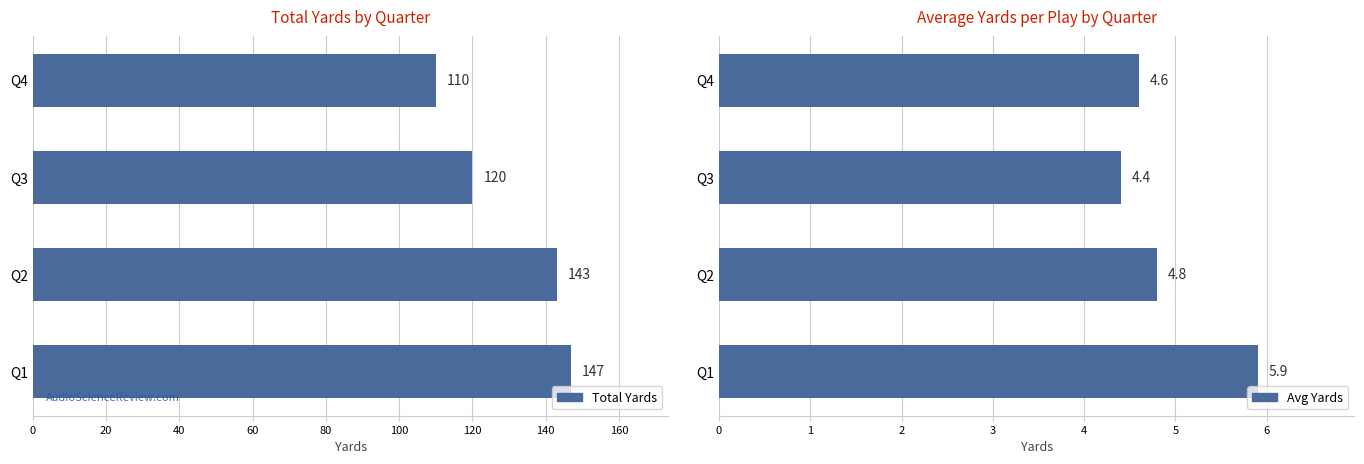

True or false: Total Yards has a value of 147.0 at Q1.

True